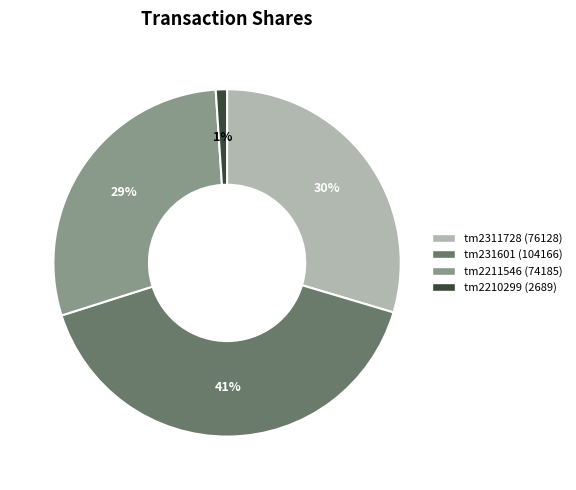

To the nearest percent, what is the average slice percentage?

25%